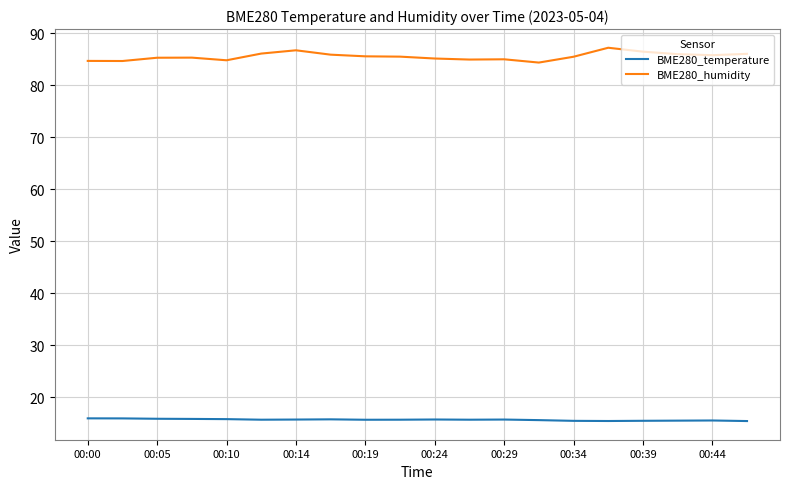

Which series has the largest total across all categories?

BME280_humidity